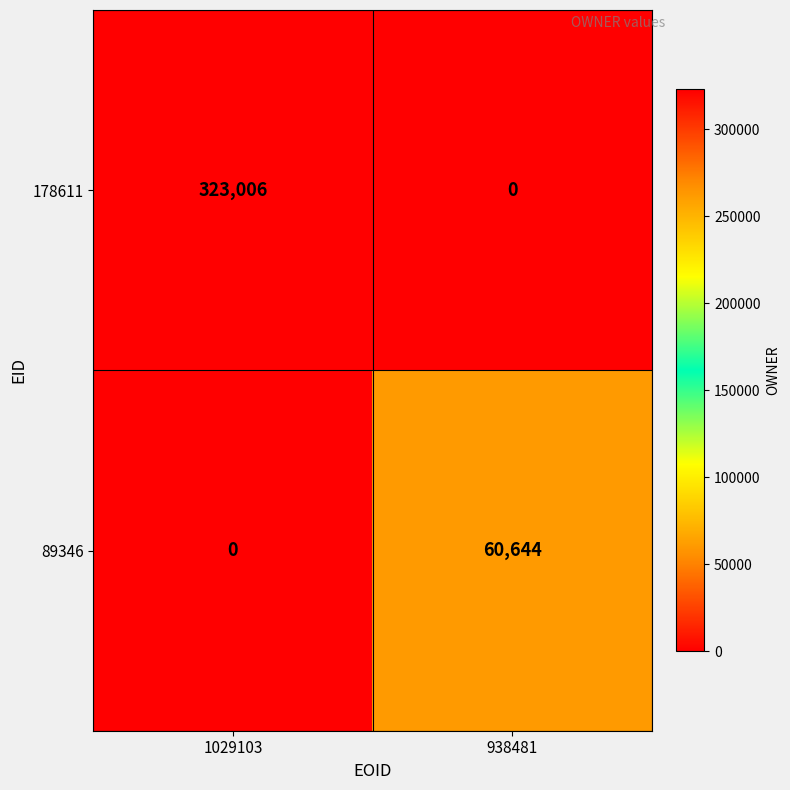

Rank the series by their maximum value, from lowest to highest.

89346, 178611